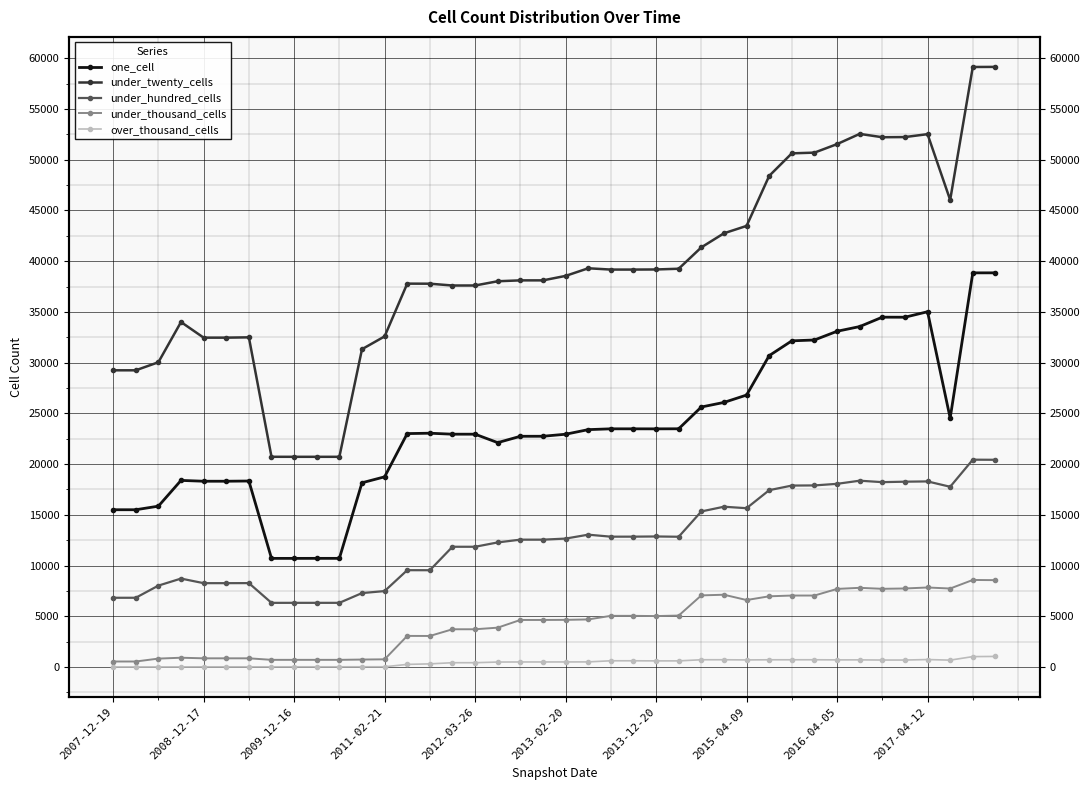

At which category does the chart reach its peak across all series?

39